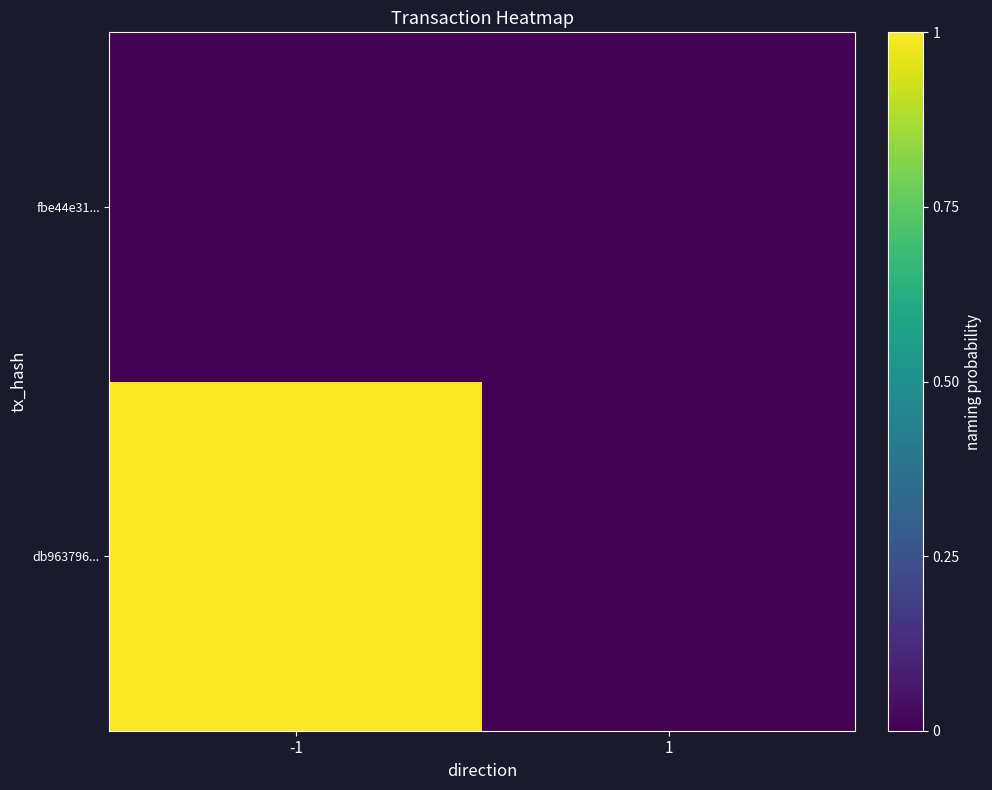

At which category does the chart reach its peak across all series?

-1